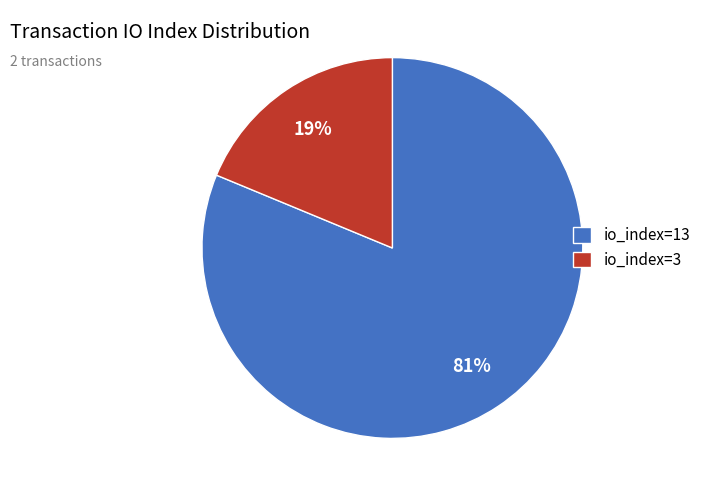

Do io_index=13 and io_index=3 together represent more than half of the pie?

Yes